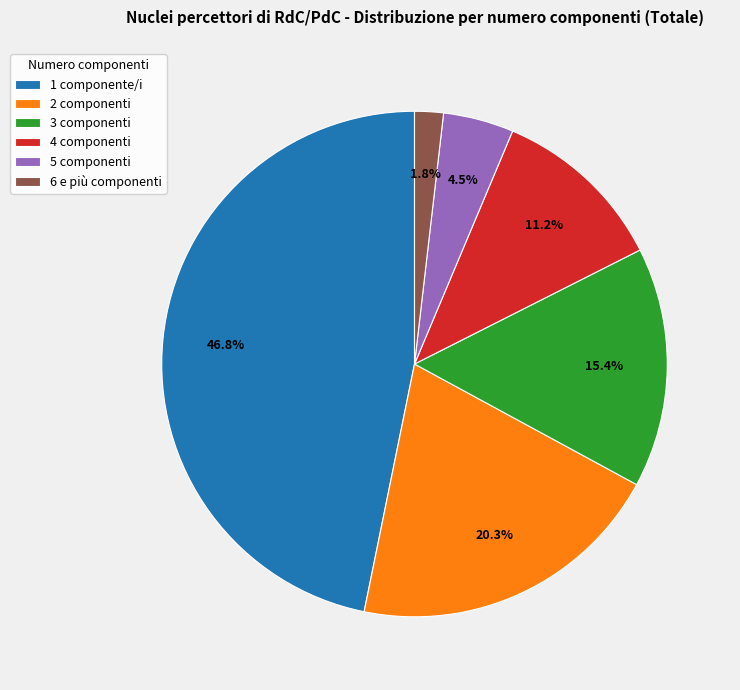

Is the sum of 1 and 2 greater than half?

Yes